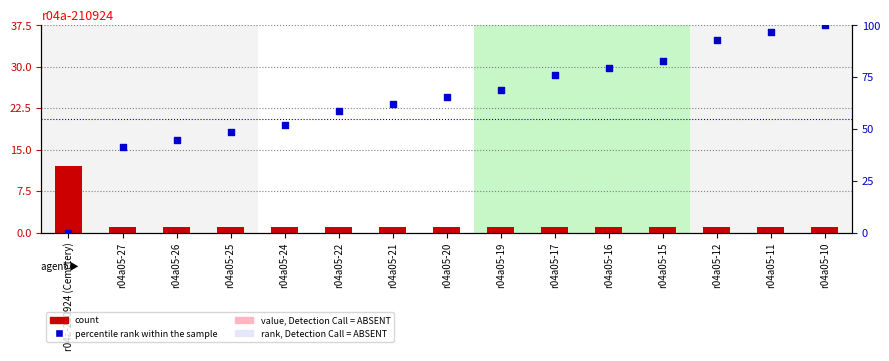

Is the value of count at r04a05-20 greater than the value of percentile rank within the sample at r04a05-12?

No